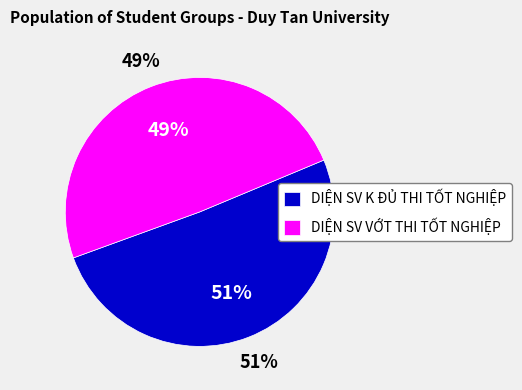

Which slice represents more than half of the pie?

DIỆN SV K ĐỦ THI TỐT NGHIỆP